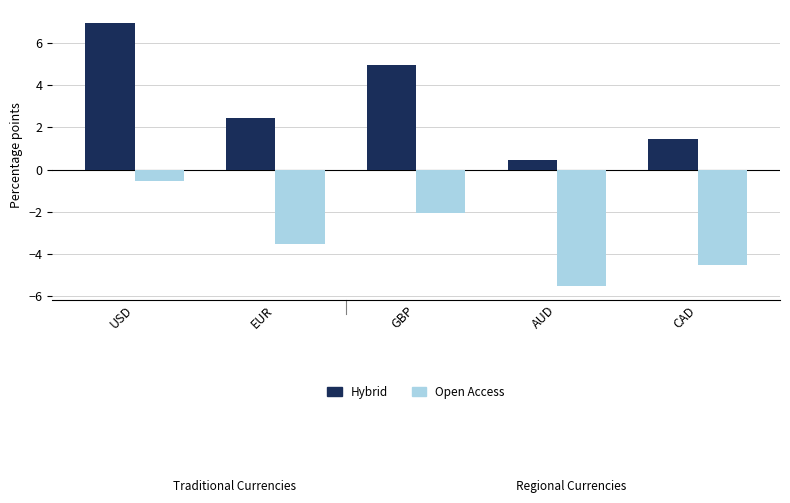

How many categories are shown in the chart?

5